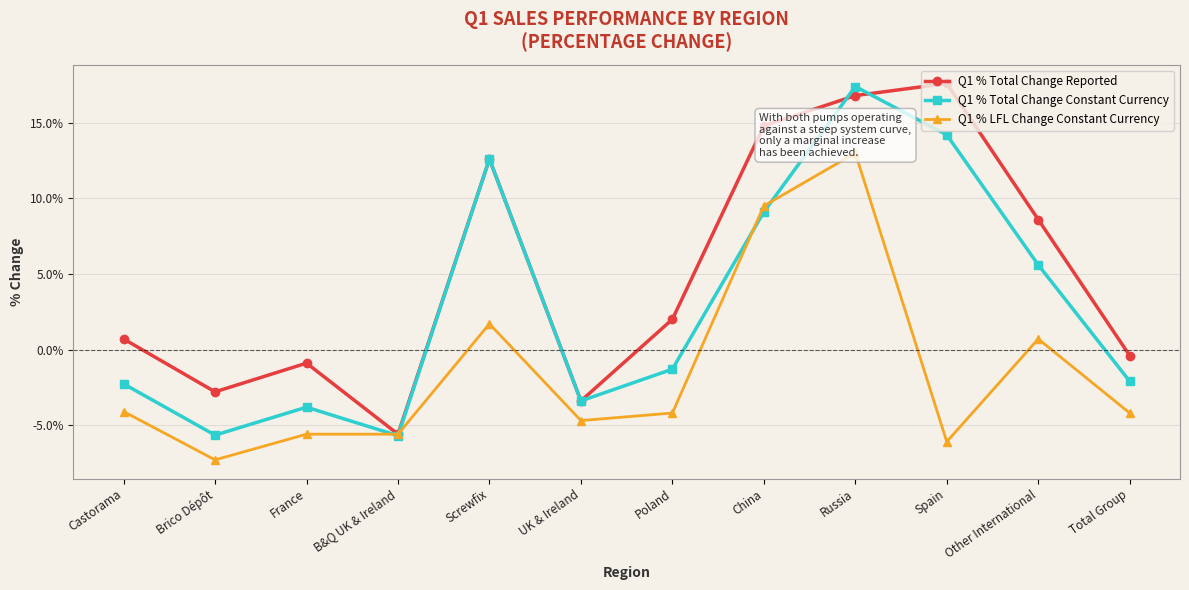

How many distinct data groups are displayed?

3